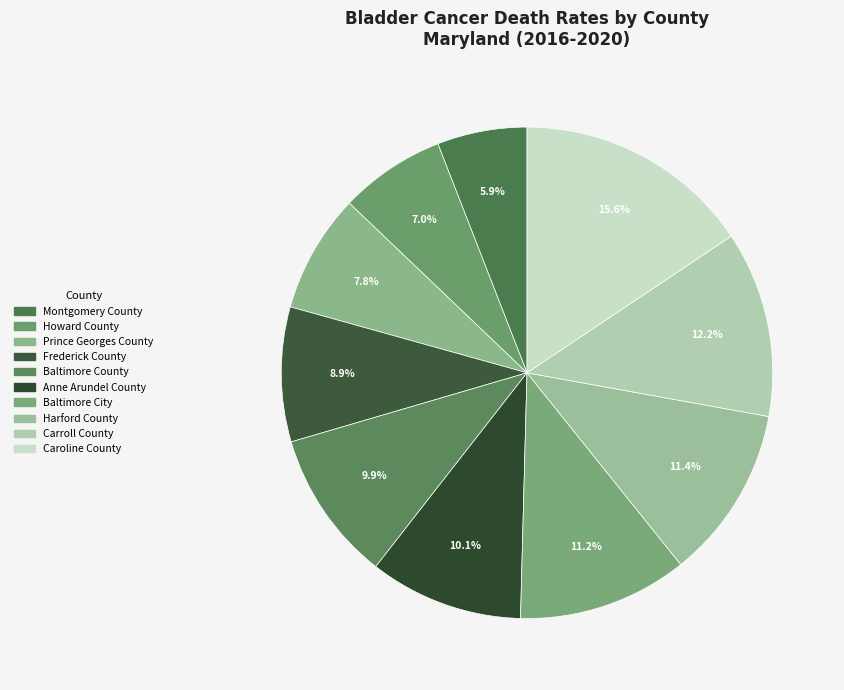

Rank the categories by value from highest to lowest.

Caroline County, Carroll County, Harford County, Baltimore City, Anne Arundel County, Baltimore County, Frederick County, Prince Georges County, Howard County, Montgomery County